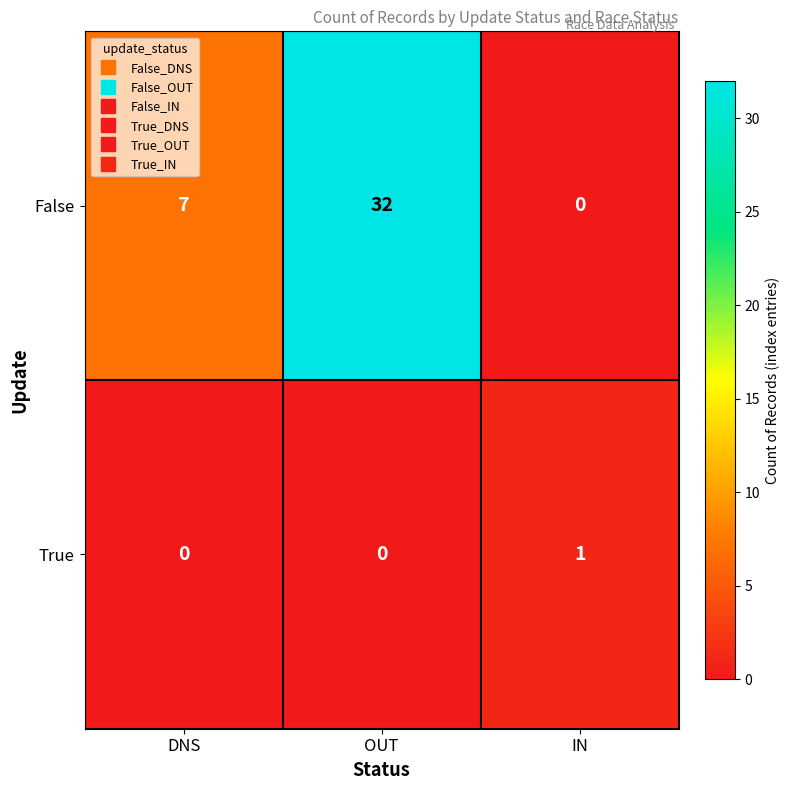

What is the highest value of the False series?

32